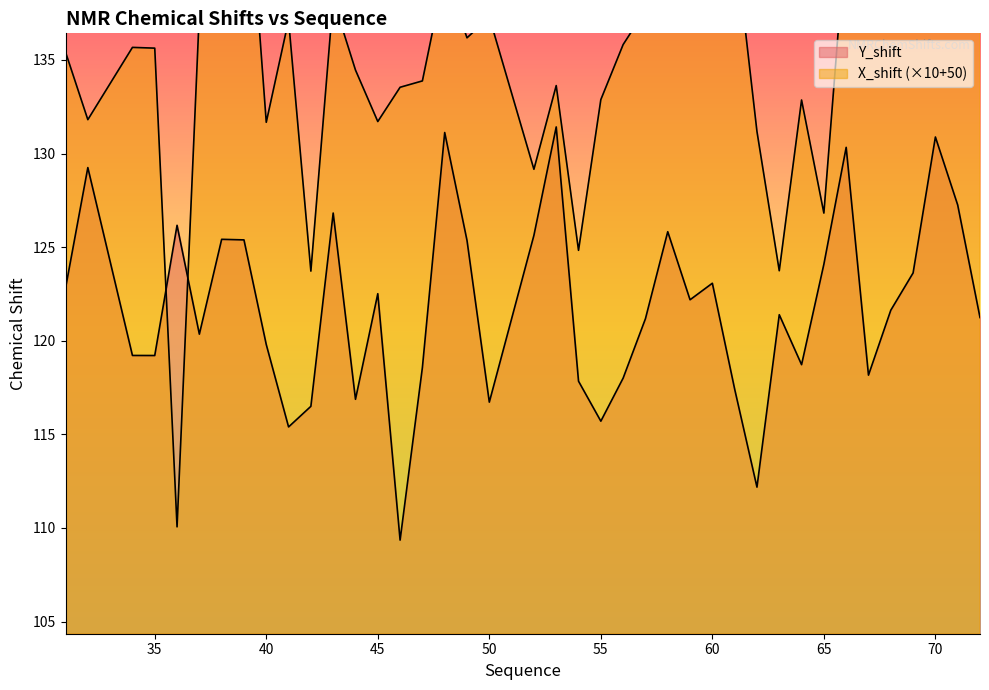

What is the average value of the X_shift series?

135.5